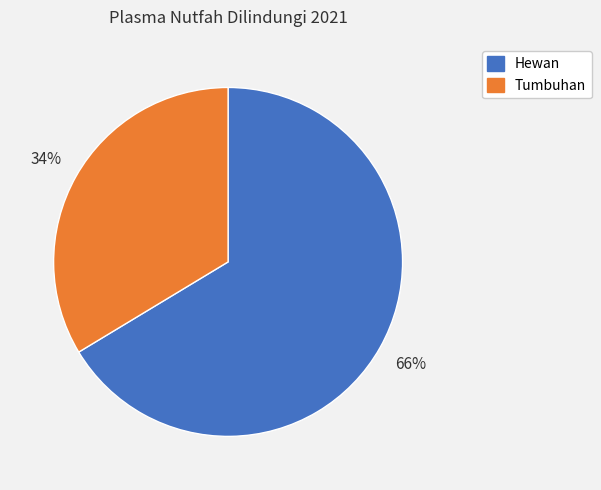

Which has a higher value, Hewan or Tumbuhan?

Hewan